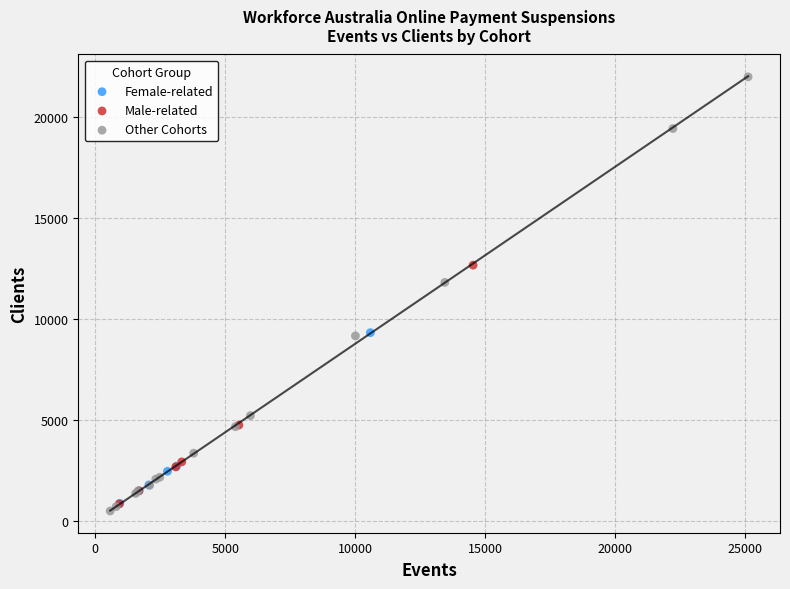

Which series has the largest Y range (max minus min)?

Other Cohorts